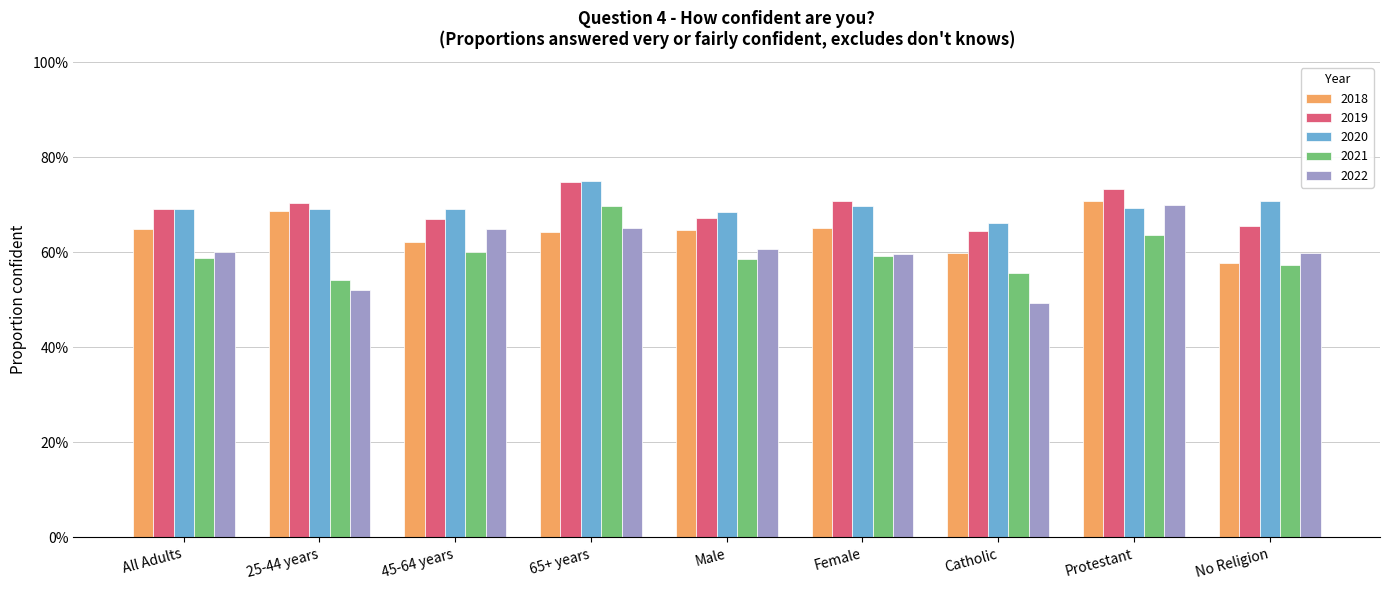

The value of 2020 at 65+ years is 0.7. True or false?

True